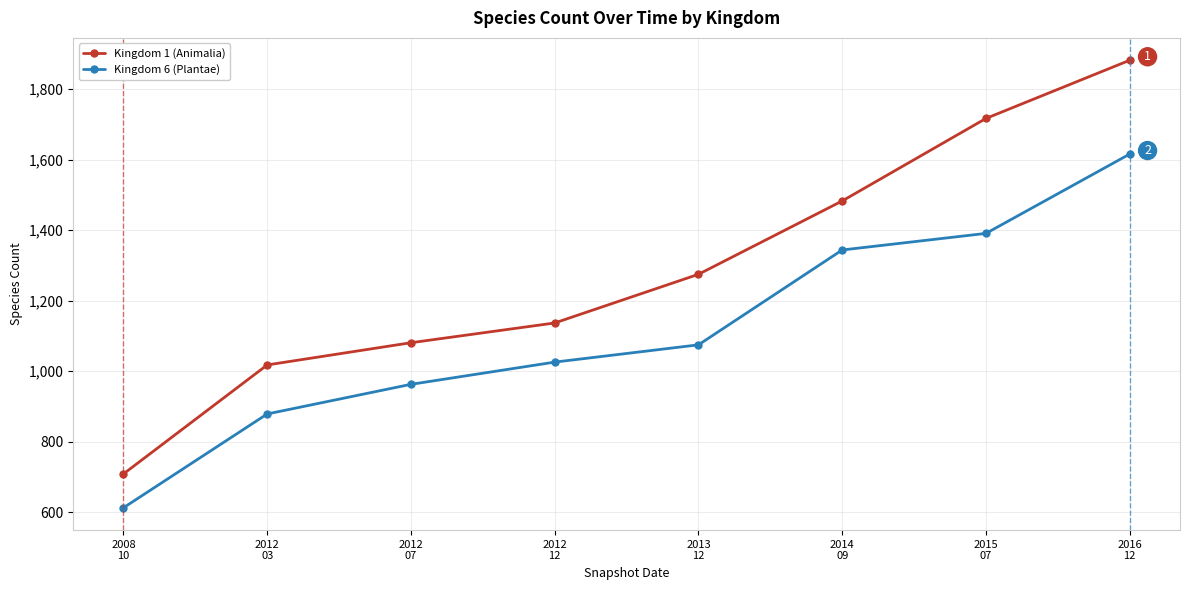

Reading left to right, transcribe all the data shown in this chart.

Kingdom 1 (Animalia): 709	1018	1081	1137	1275	1483	1717	1882
Kingdom 6 (Plantae): 613	879	963	1026	1075	1344	1391	1616